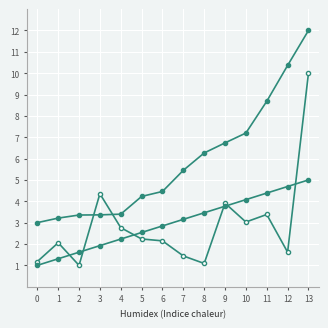

The avg_valid series shows 4.4 at 11. True or false?

True